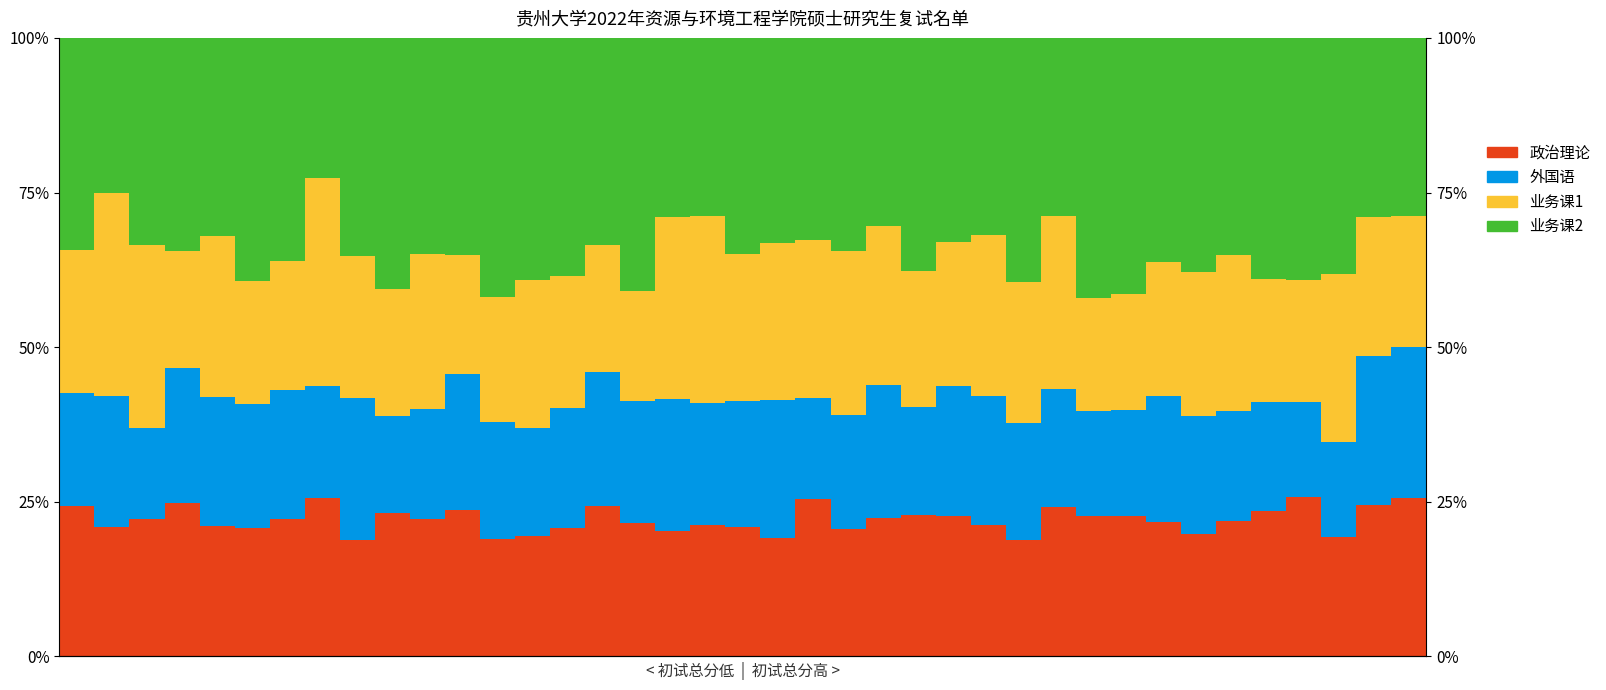

Rank the series by their maximum value, from lowest to highest.

外国语, 政治理论, 业务课1, 业务课2